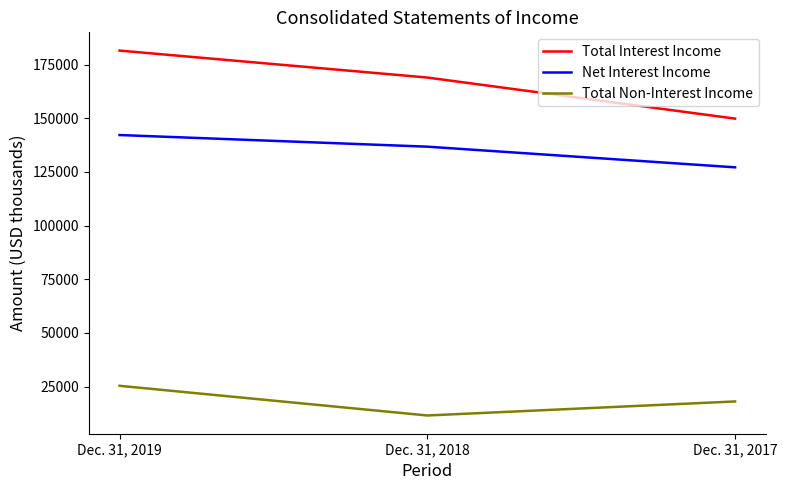

Rank the series by their maximum value, from highest to lowest.

Total Interest Income, Net Interest Income, Total Non-Interest Income